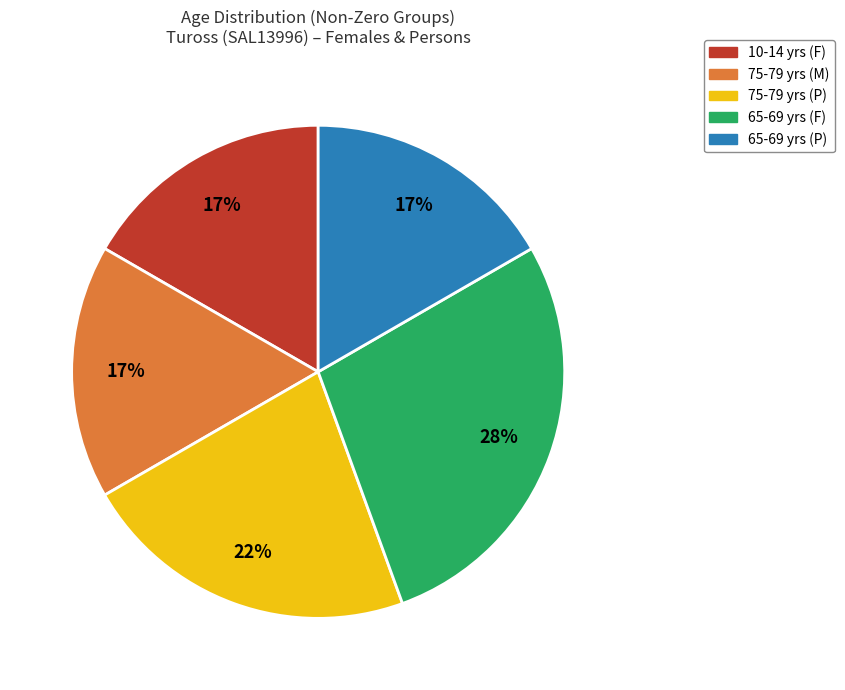

Is there any slice that represents more than half of the pie?

No